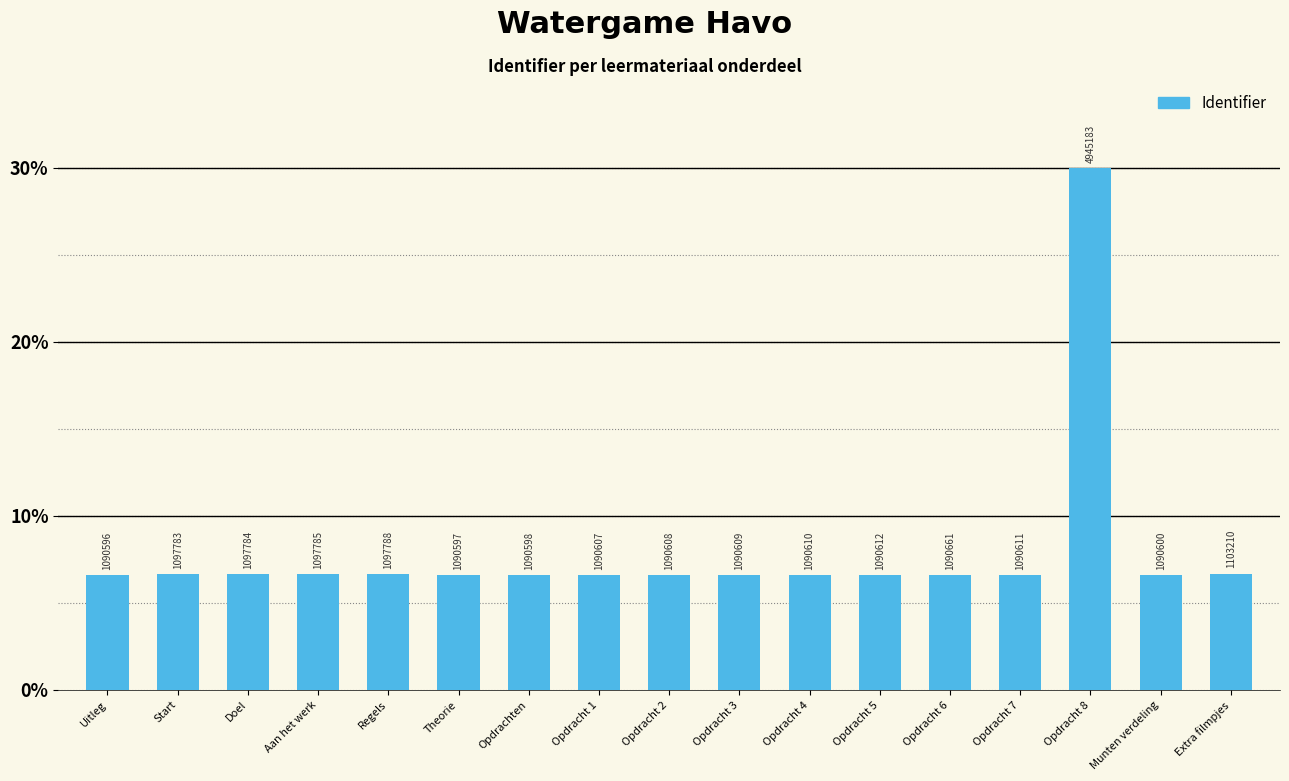

List the labels in order of value, smallest first.

Uitleg, Theorie, Opdrachten, Munten verdeling, Opdracht 1, Opdracht 2, Opdracht 3, Opdracht 4, Opdracht 7, Opdracht 5, Opdracht 6, Start, Doel, Aan het werk, Regels, Extra filmpjes, Opdracht 8